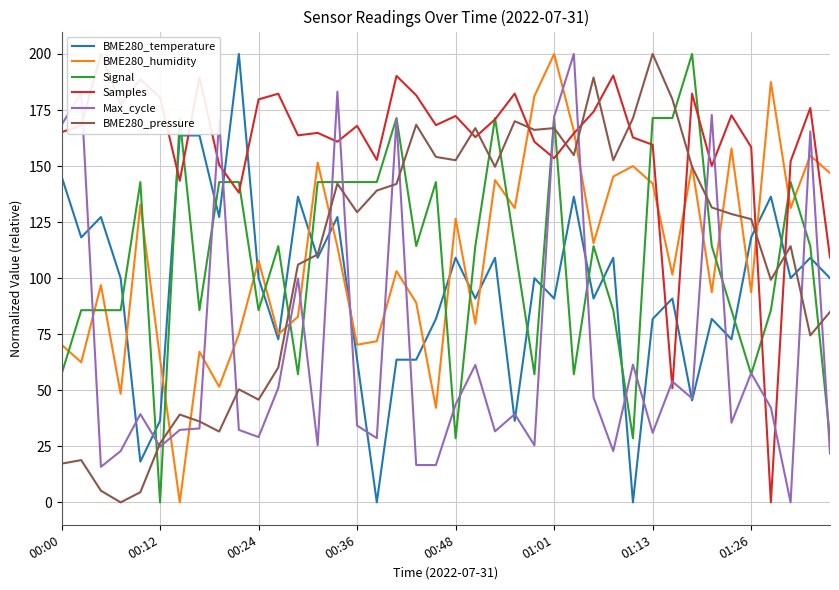

True or false: Samples and Max_cycle cross at least once.

True